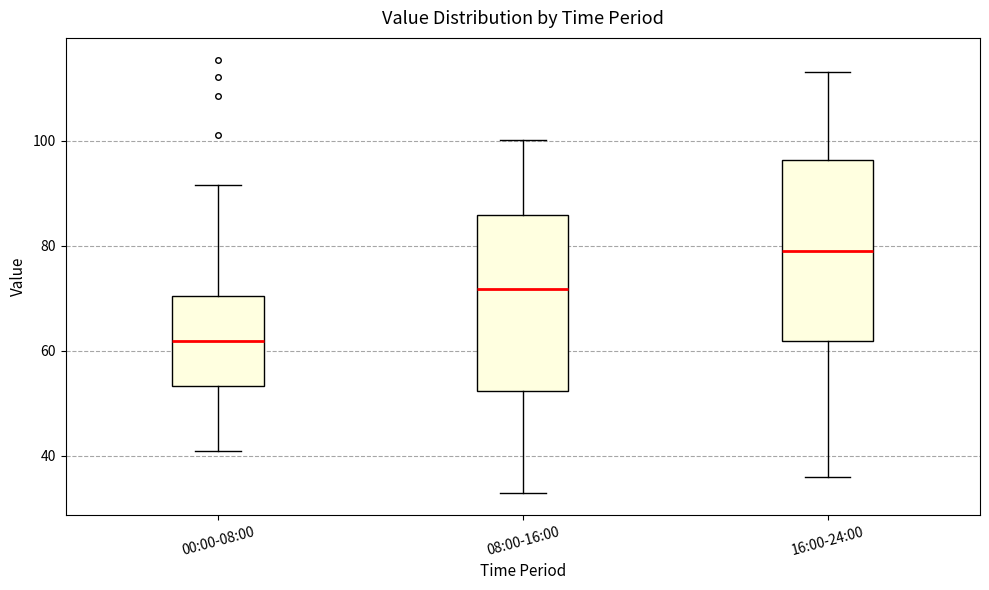

Where does the upper whisker of the box for 16:00-24:00 end on the y-axis? The values are not printed on the chart, so give them approximately, as read against the axis.

114